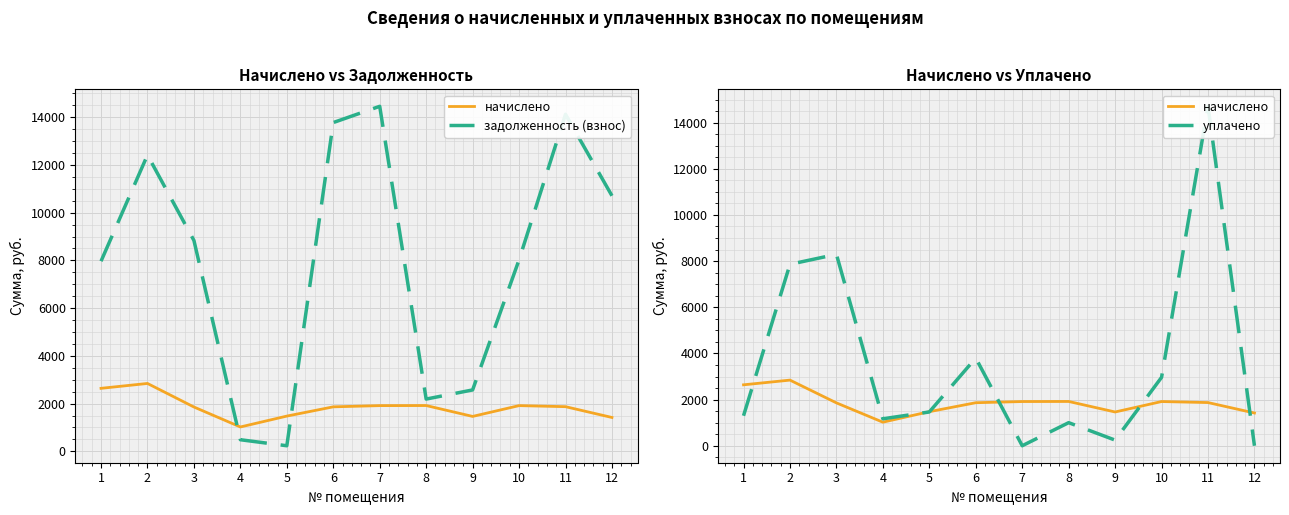

True or false: начислено has a value of 1915.3 at 10.

True